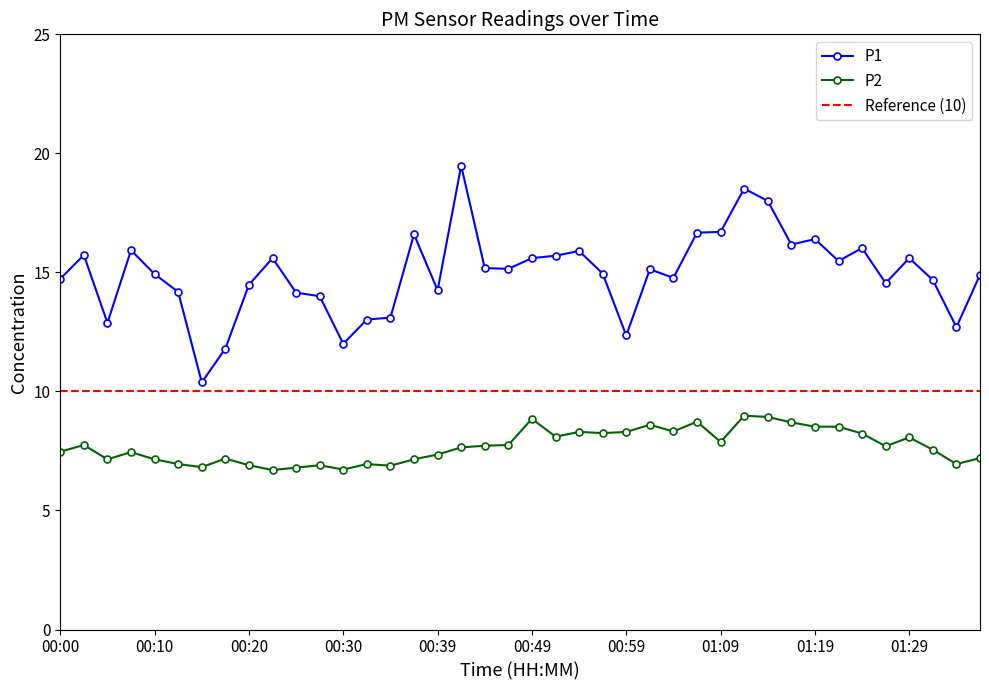

True or false: P2 has more than 2 points higher than both neighbors.

True